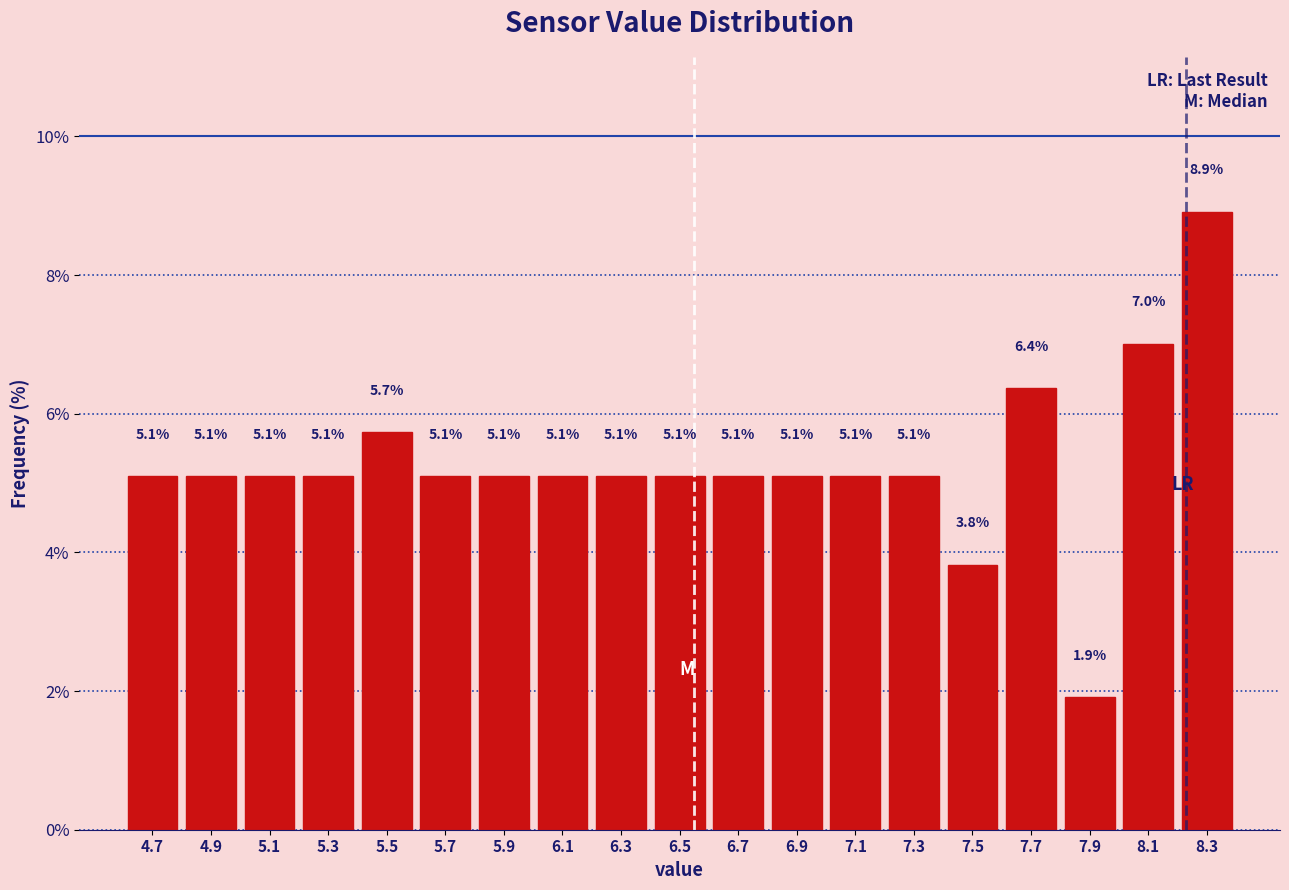

Reading left to right, transcribe this chart: for each bar, give the range it covers on the x-axis and its height.

4.6 to 4.8: 5.1
4.8 to 5.0: 5.1
5.0 to 5.2: 5.1
5.2 to 5.4: 5.1
5.4 to 5.6: 5.7
5.6 to 5.8: 5.1
5.8 to 6.0: 5.1
6.0 to 6.2: 5.1
6.2 to 6.4: 5.1
6.4 to 6.6: 5.1
6.6 to 6.8: 5.1
6.8 to 7.0: 5.1
7.0 to 7.2: 5.1
7.2 to 7.4: 5.1
7.4 to 7.6: 3.8
7.6 to 7.8: 6.4
7.8 to 8.0: 1.9
8.0 to 8.2: 7.0
8.2 to 8.4: 8.9